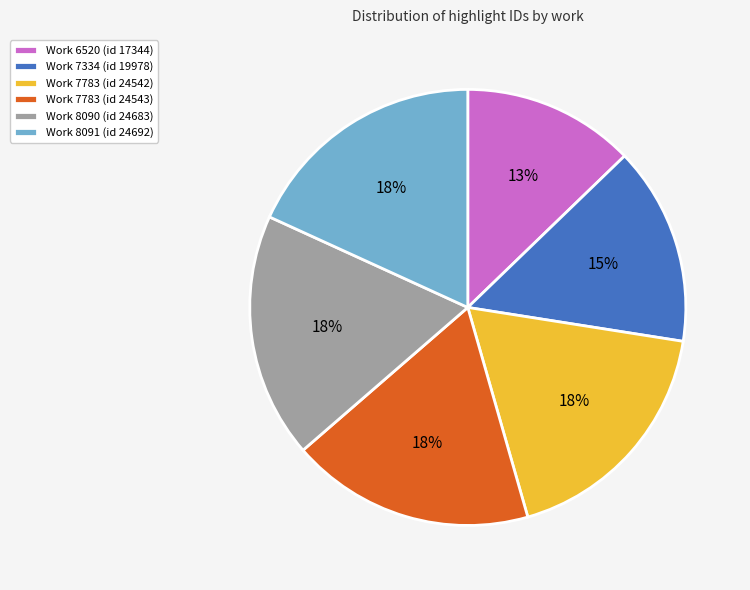

Is there a majority slice in this chart?

No